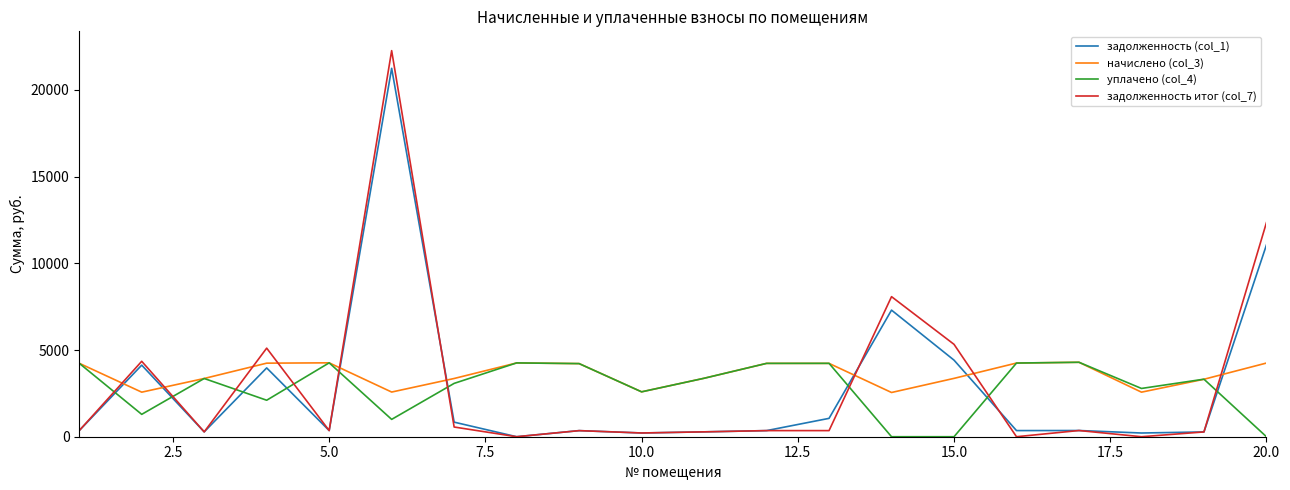

Which series has the largest range (max minus min)?

задолженность итог (col_7)